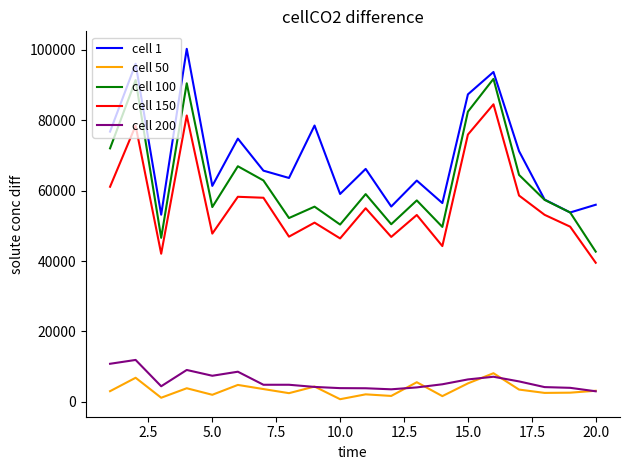

What is the maximum value for cell 50?

8144.8